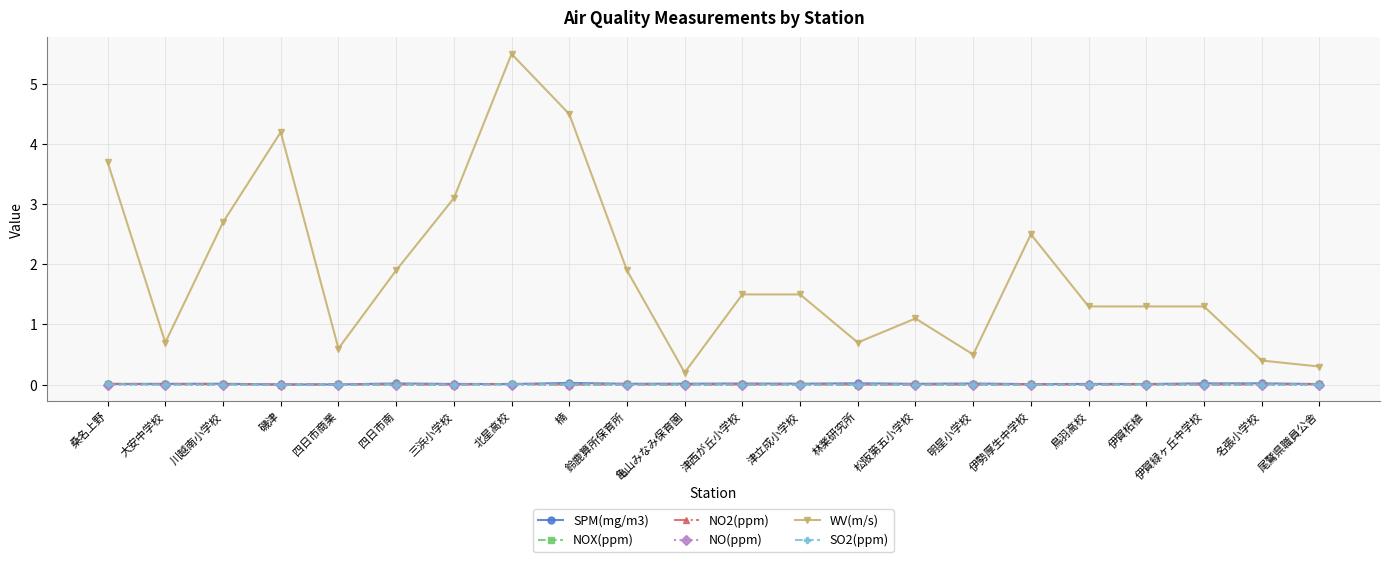

True or false: NOX(ppm) has more than 0 interior local peaks.

True